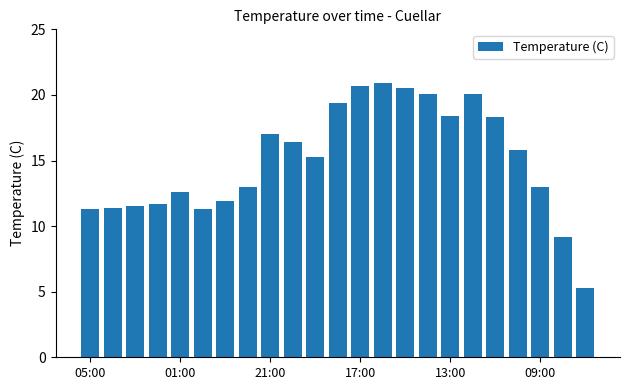

What is the sum of all values?

345.1